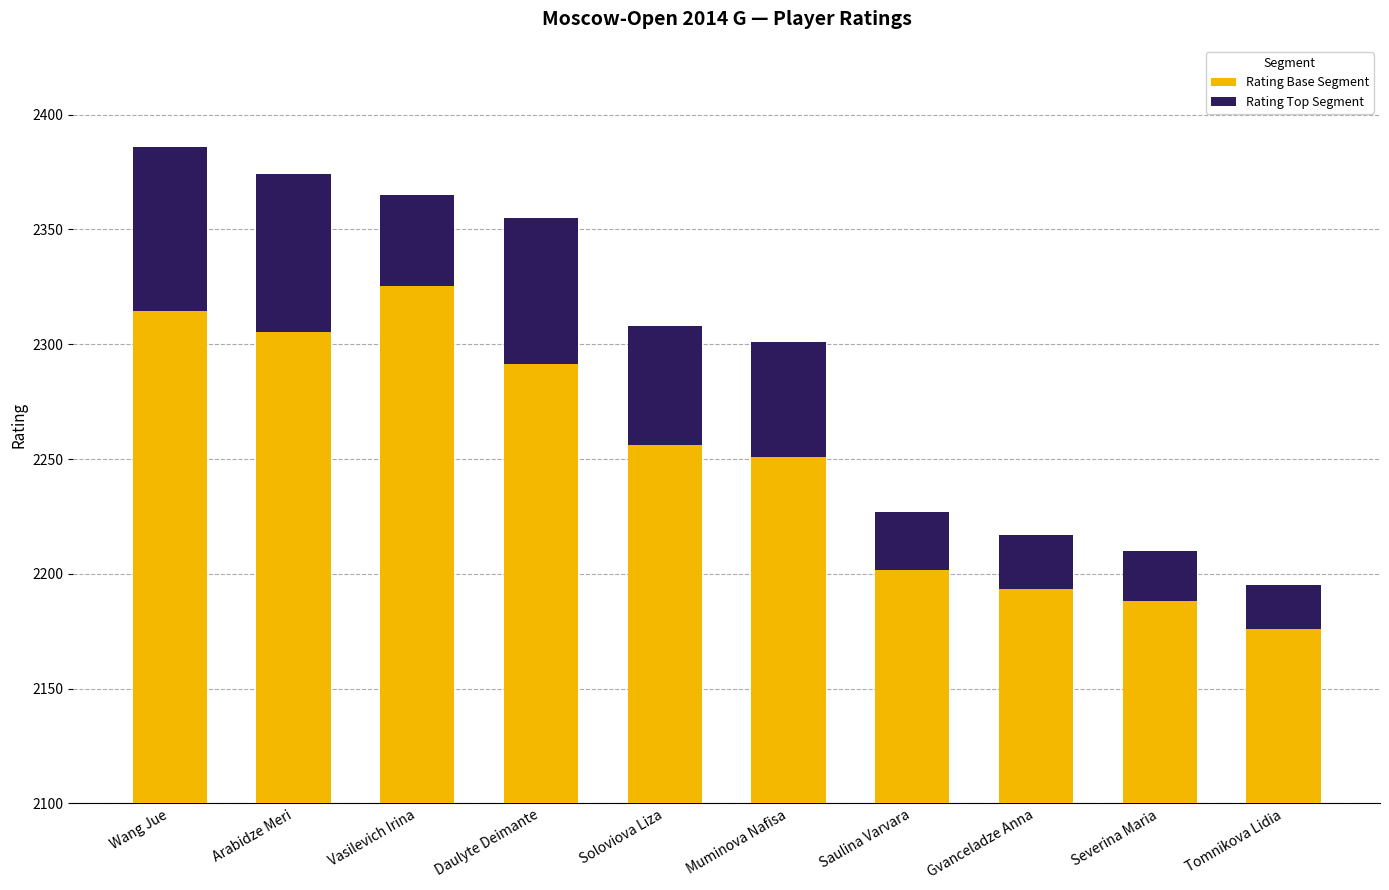

At which label does Rating Base Segment reach its peak?

Vasilevich Irina